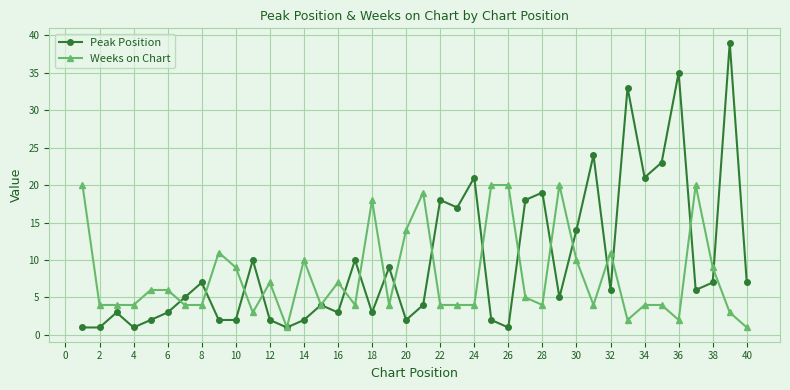

In Peak Position, how many points are higher than both neighbors (excluding endpoints)?

13